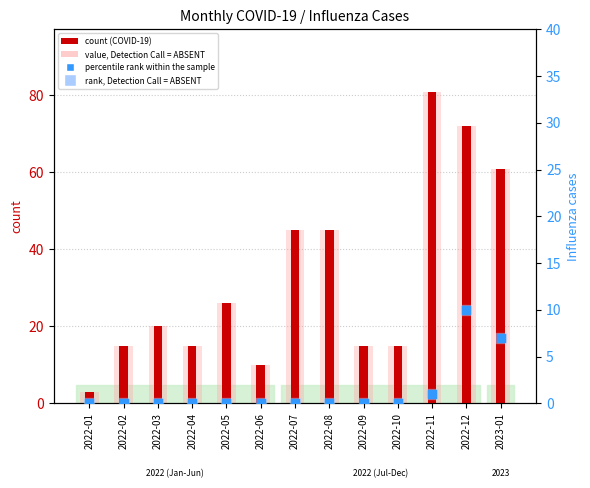

What is the total value across all series at 2022-12?

164